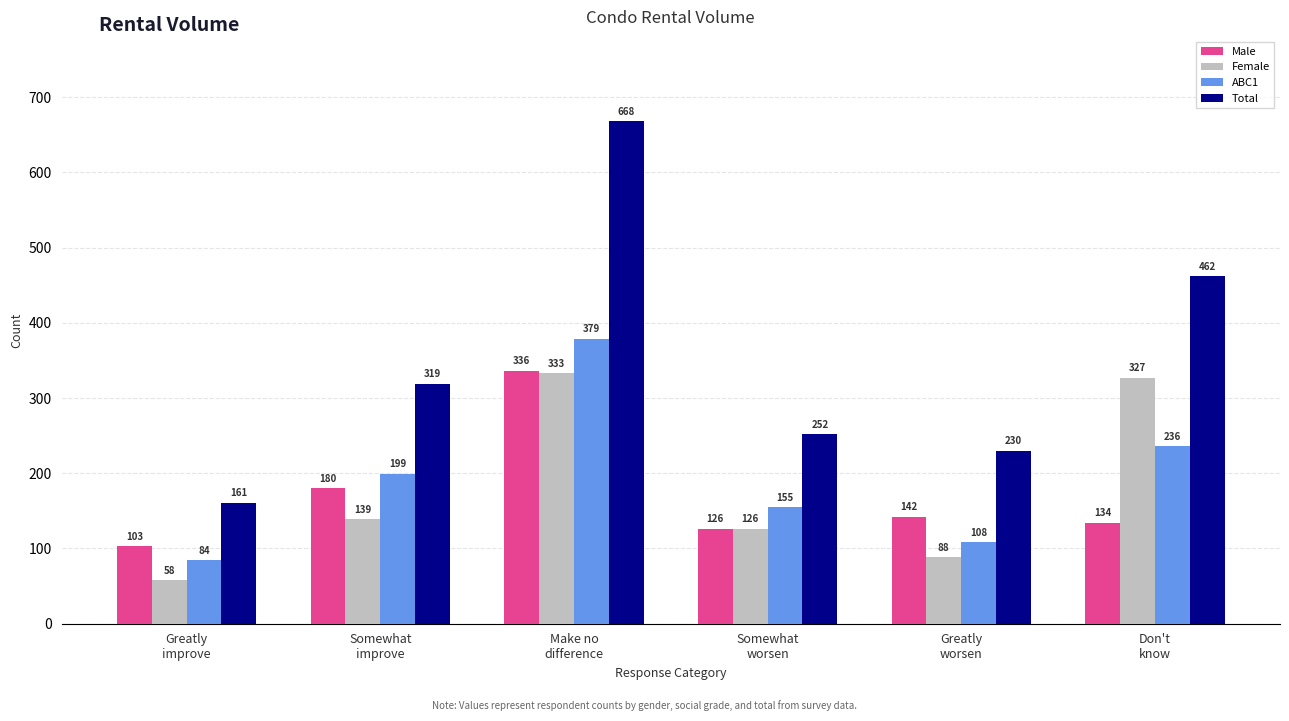

List the series in order of their peak value, highest first.

Total, ABC1, Male, Female